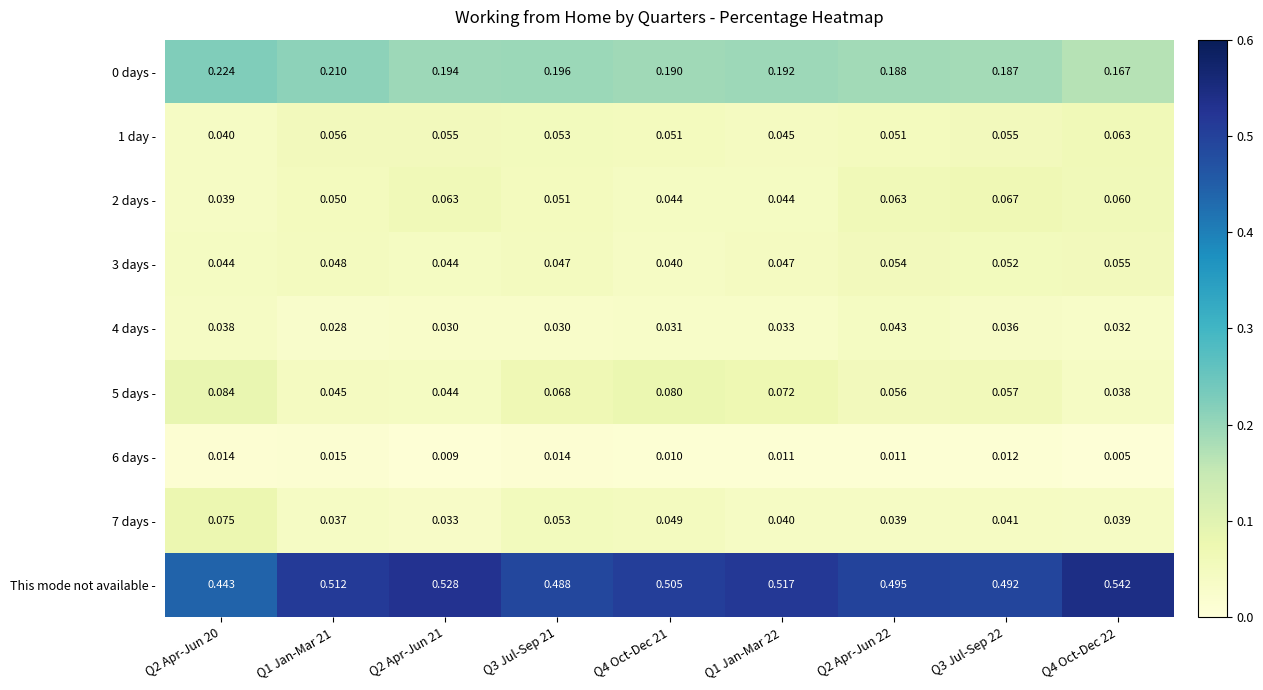

Between Q2 Apr-Jun 20 and Q4 Oct-Dec 22, which series saw the biggest shift?

This mode not available -